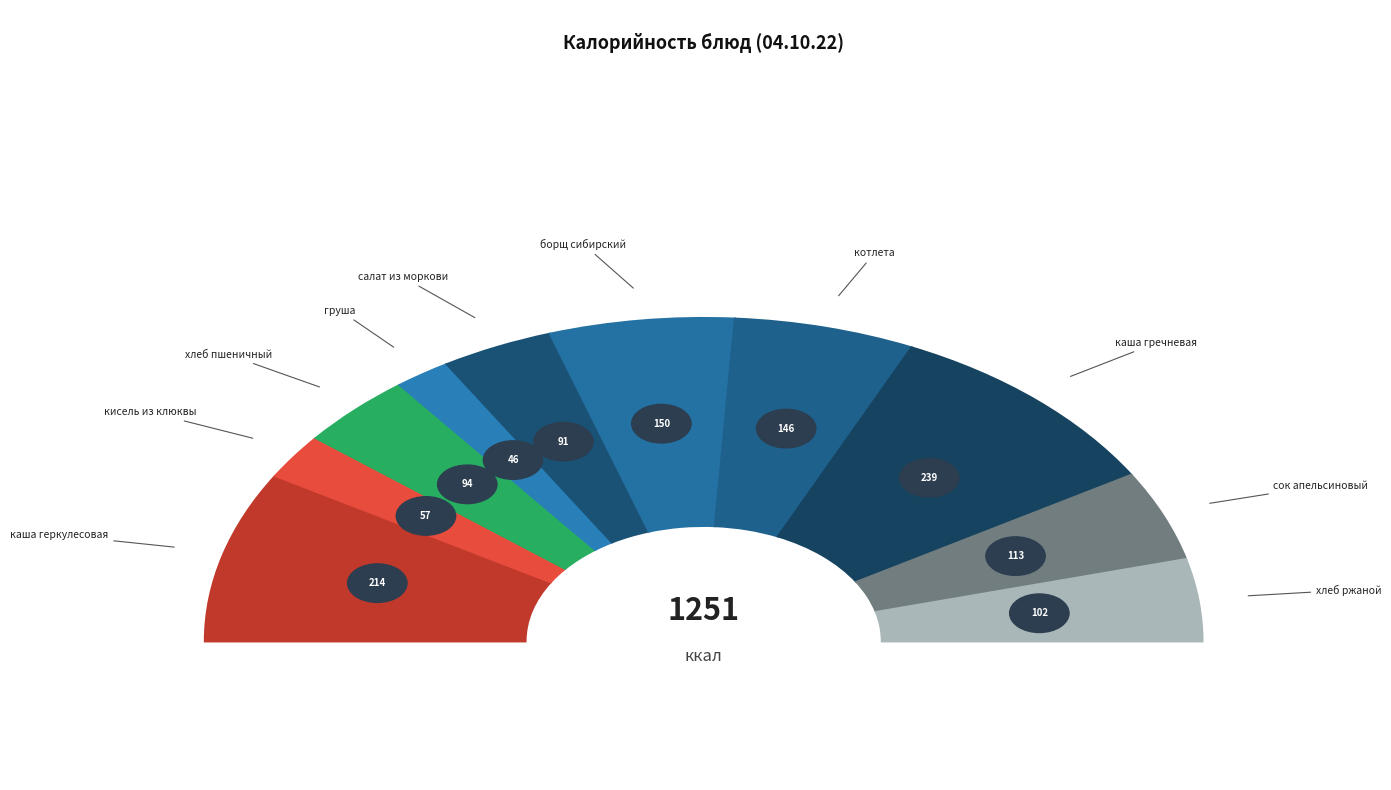

To the nearest percent, what is the combined percentage of котлета and сок апельсиновый?

21%